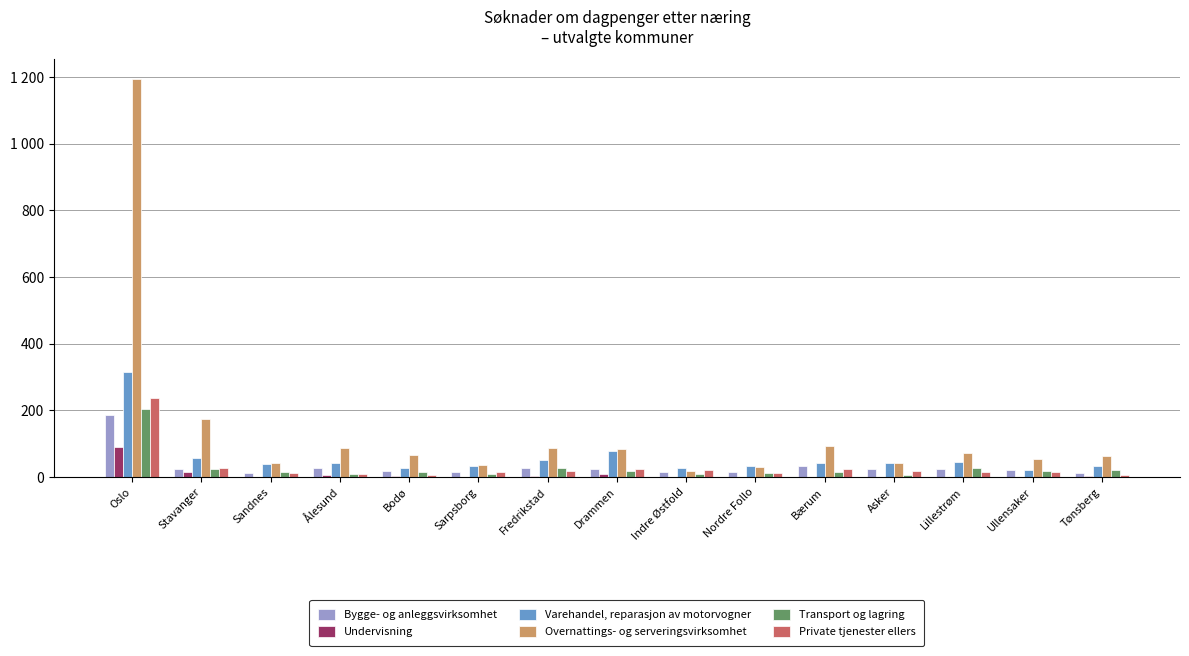

What are all the series names shown in the legend?

Bygge- og anleggsvirksomhet, Undervisning, Varehandel, reparasjon av motorvogner, Overnattings- og serveringsvirksomhet, Transport og lagring, Private tjenester ellers